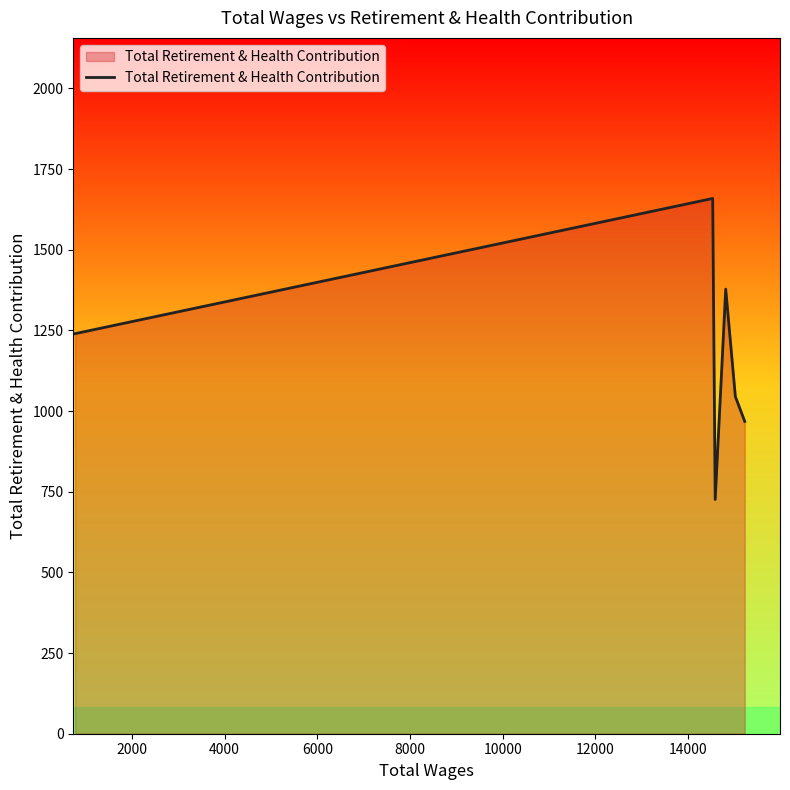

What is the difference between the maximum and second lowest values?

691